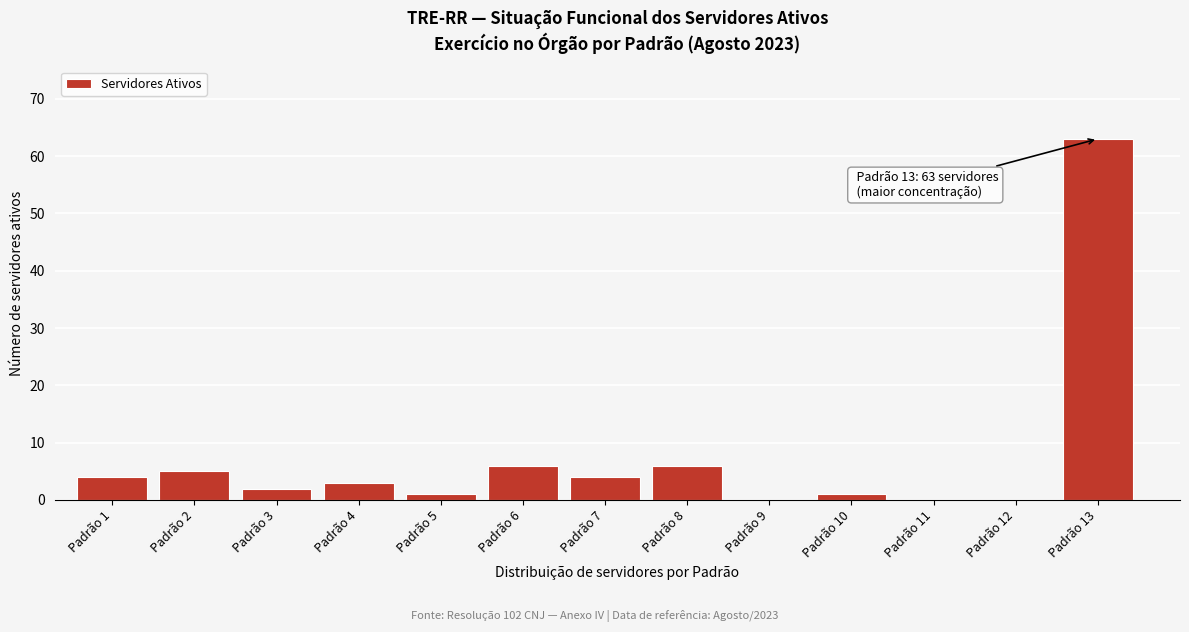

Reading right to left, what are all the values shown in this chart?

Padrão 13=63	Padrão 12=0	Padrão 11=0	Padrão 10=1	Padrão 9=0	Padrão 8=6	Padrão 7=4	Padrão 6=6	Padrão 5=1	Padrão 4=3	Padrão 3=2	Padrão 2=5	Padrão 1=4